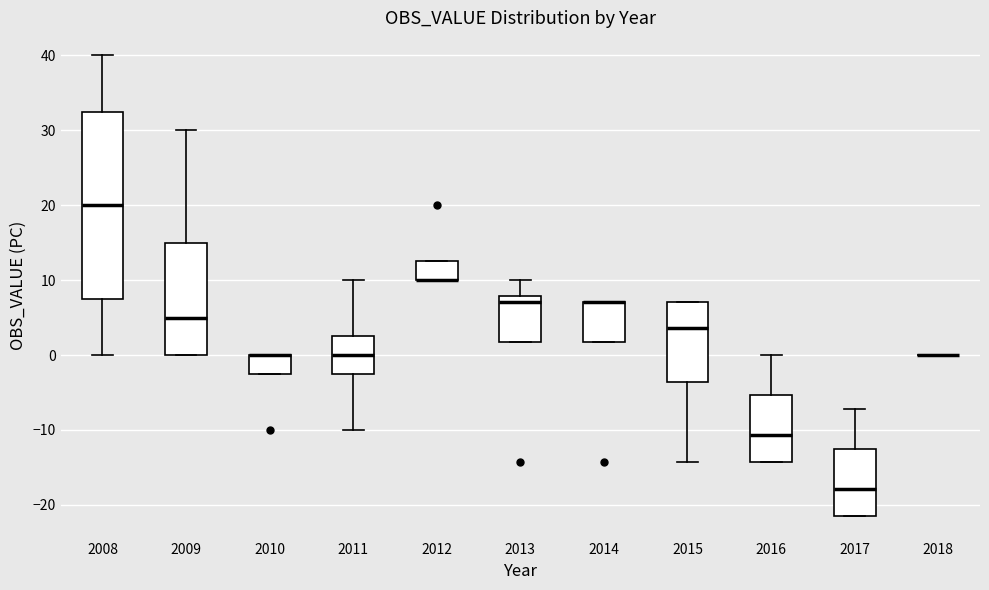

Reading left to right, transcribe this box plot: for each box, give where its median line is, the range the box spans, and where its two whiskers end, as read against the y-axis. The values are not printed on the chart, so give them approximately, as read against the axis.

2008: median 20, box 8 to 33, whiskers 0 to 40
2009: median 5, box 0 to 15, whiskers 0 to 30
2010: median 0 (drawn on the box's upper edge), box -2 to 0, whiskers -2 to 0
2011: median 0, box -2 to 3, whiskers -10 to 10
2012: median 10 (drawn on the box's lower edge), box 10 to 13, whiskers 10 to 13
2013: median 7, box 2 to 8, whiskers 2 to 10
2014: median 7 (drawn on the box's upper edge), box 2 to 7, whiskers 2 to 7
2015: median 4, box -4 to 7, whiskers -14 to 7
2016: median -11, box -14 to -5, whiskers -14 to 0
2017: median -18, box -21 to -12, whiskers -21 to -7
2018: box collapsed to a line at 0, whiskers 0 to 0